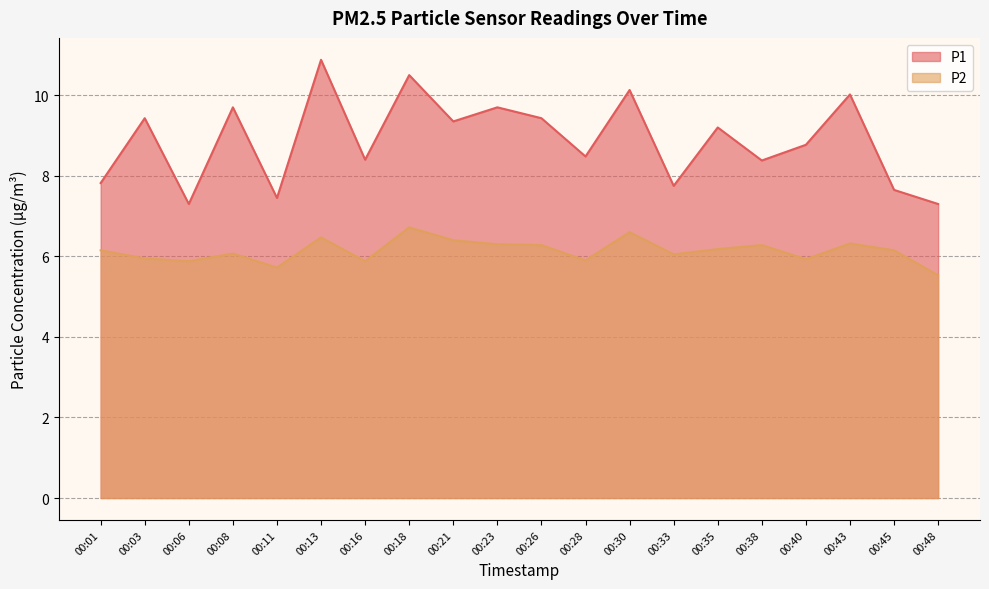

True or false: P1 and P2 intersect in this chart.

False